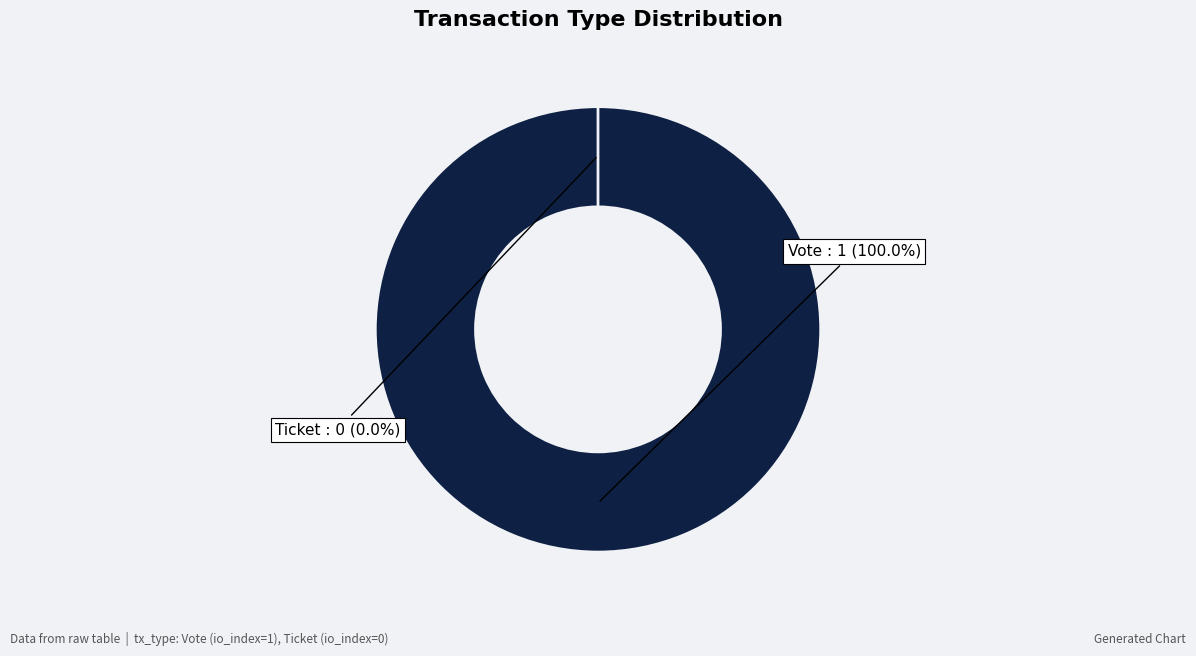

Count the number of slices in the pie.

2